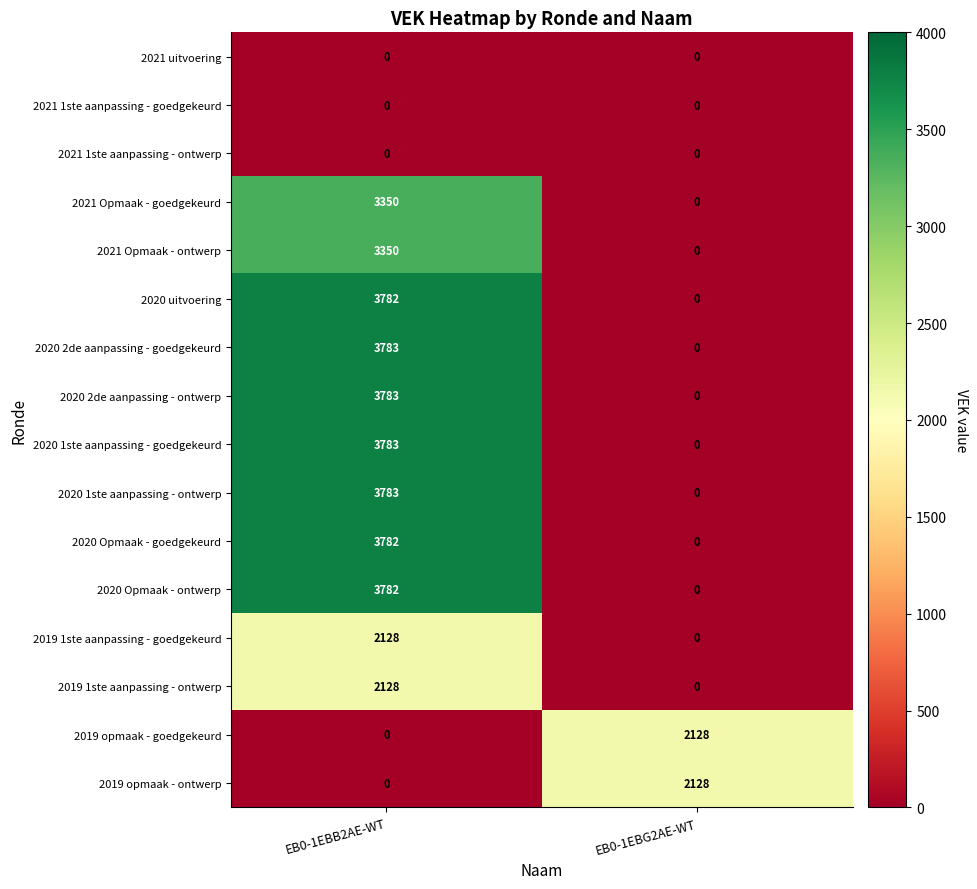

Count the number of categories in the chart.

2